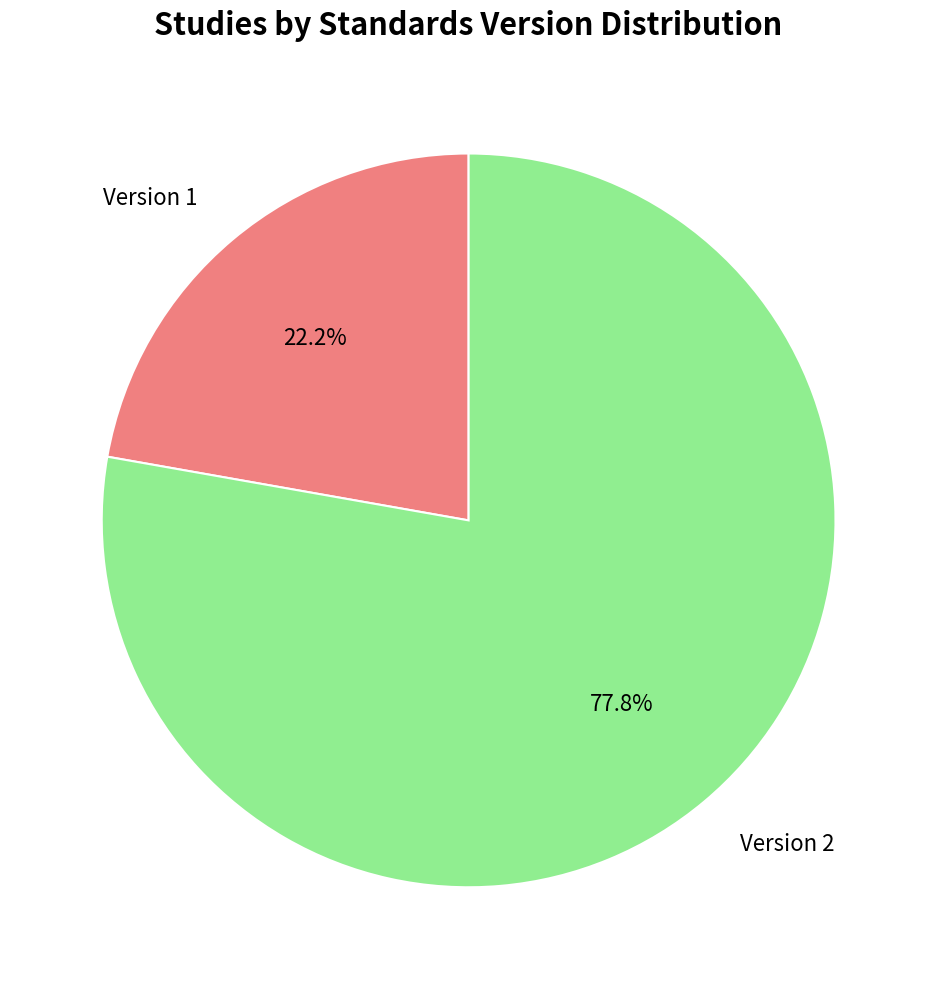

Does Version 1 represent more than half of the total?

No